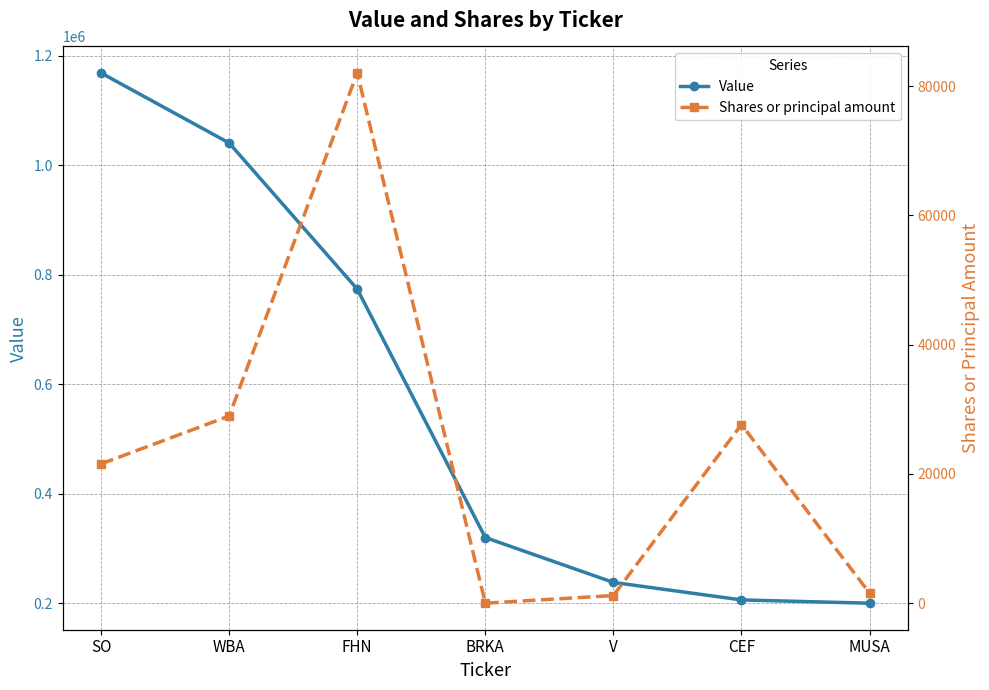

Which category has the highest value in the Shares or principal amount series?

FHN